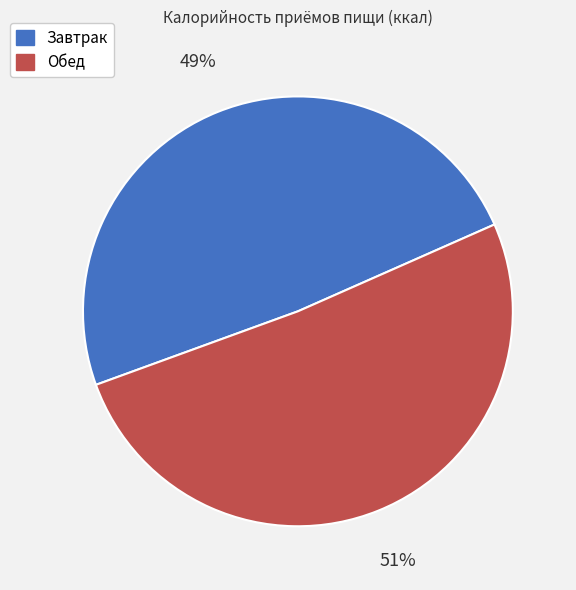

Do Завтрак and Обед together represent more than half of the pie?

Yes